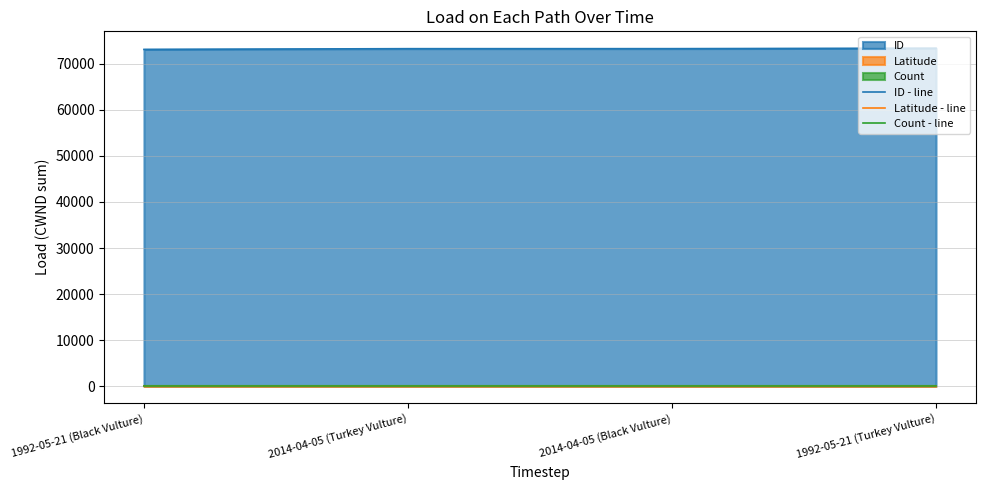

Rank the series by their maximum value, from lowest to highest.

Count - line, Latitude - line, ID - line